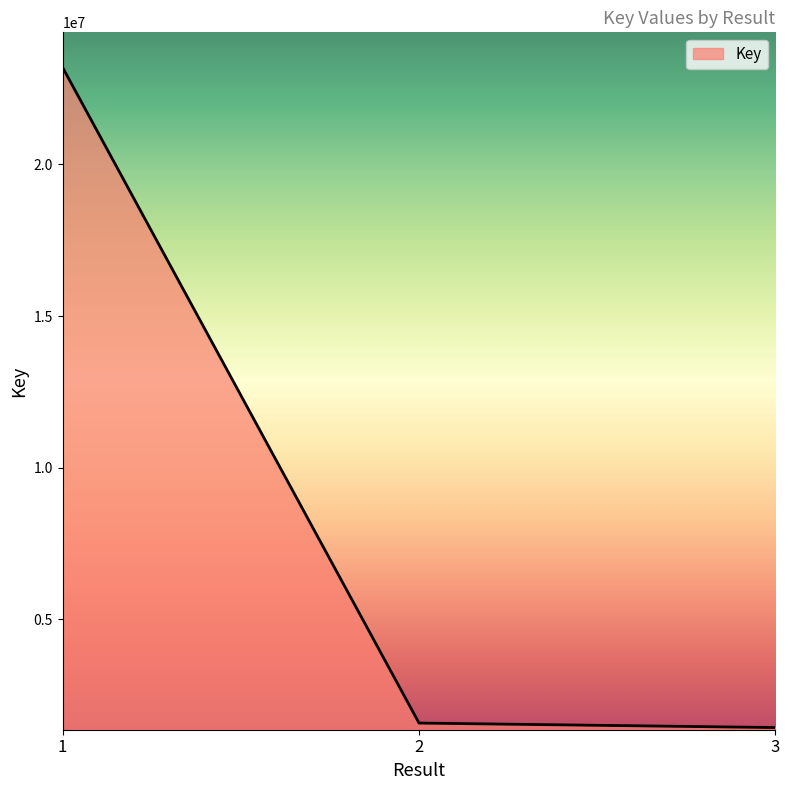

What is the sum of all values?

26205512